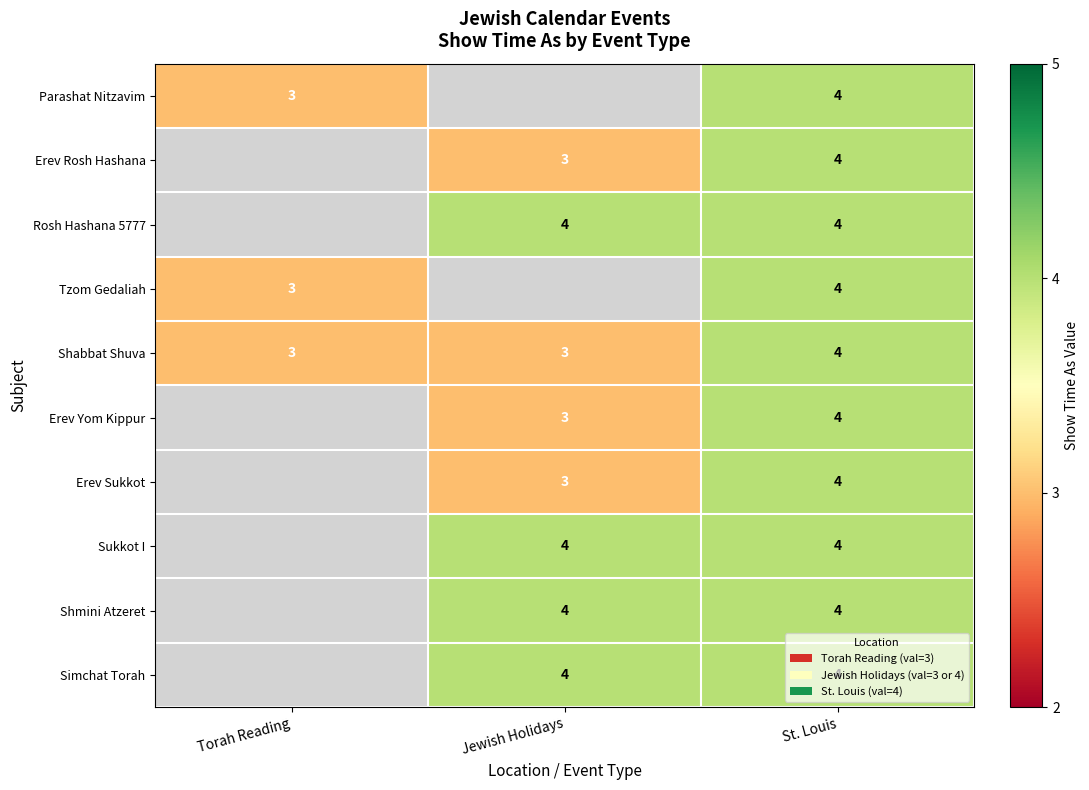

True or false: Shmini Atzeret has a value of 4 at Jewish Holidays.

True